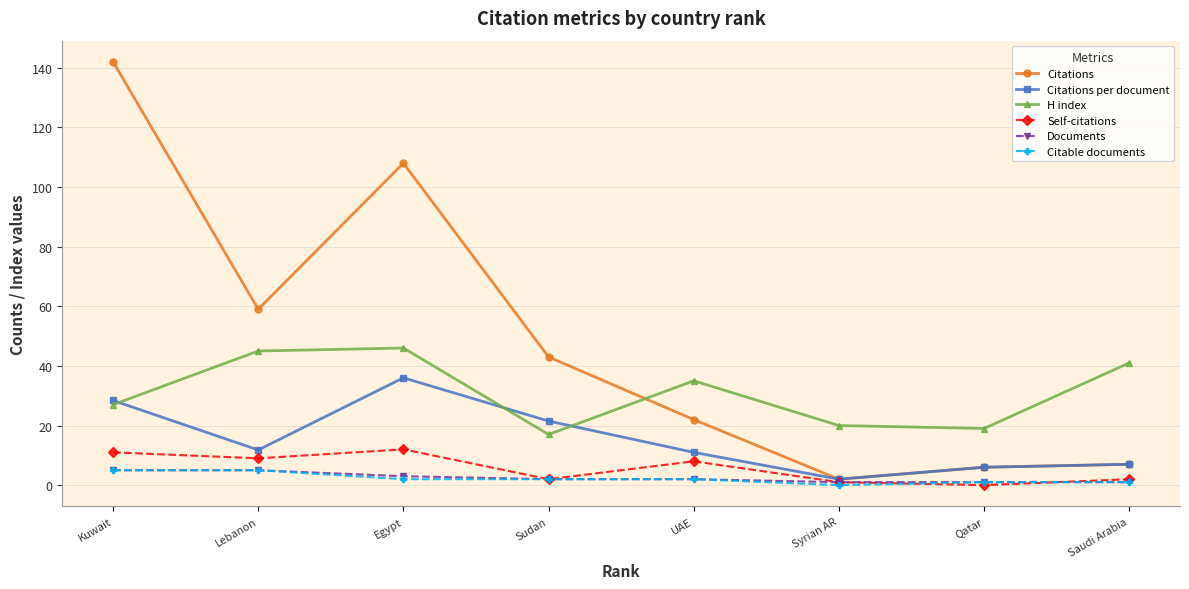

At which category is the sum across all series the highest?

Kuwait